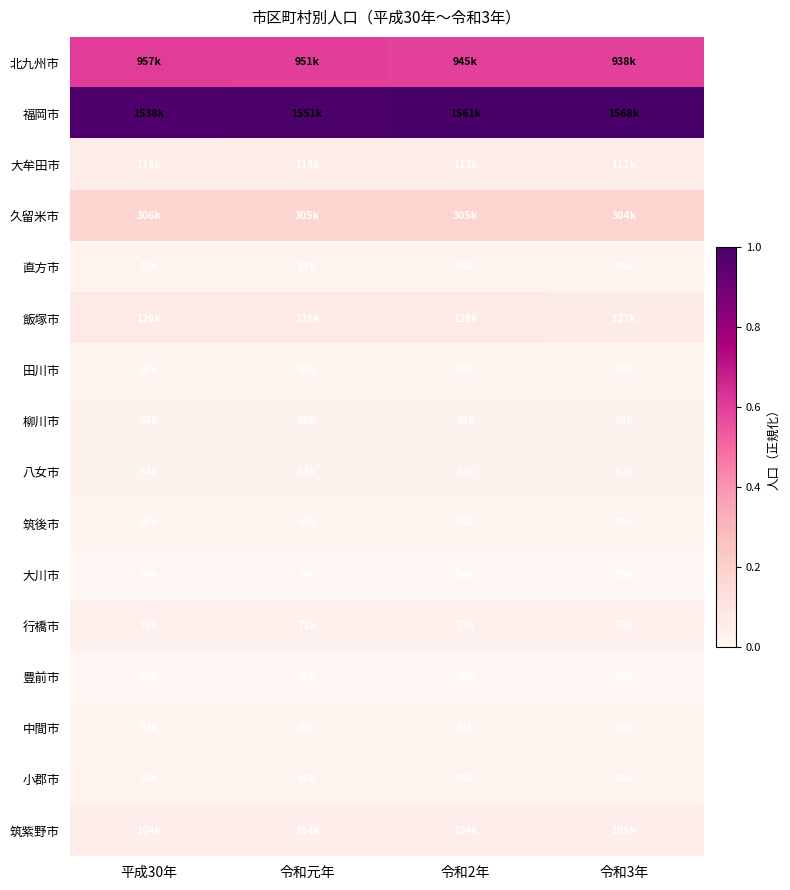

Reading left to right, extract all data points from this chart.

北九州市: 平成30年=0.6	令和元年=0.6	令和2年=0.6	令和3年=0.6
福岡市: 平成30年=1.0	令和元年=1.0	令和2年=1.0	令和3年=1.0
大牟田市: 平成30年=0.1	令和元年=0.1	令和2年=0.1	令和3年=0.1
久留米市: 平成30年=0.2	令和元年=0.2	令和2年=0.2	令和3年=0.2
直方市: 平成30年=0.0	令和元年=0.0	令和2年=0.0	令和3年=0.0
飯塚市: 平成30年=0.1	令和元年=0.1	令和2年=0.1	令和3年=0.1
田川市: 平成30年=0.0	令和元年=0.0	令和2年=0.0	令和3年=0.0
柳川市: 平成30年=0.0	令和元年=0.0	令和2年=0.0	令和3年=0.0
八女市: 平成30年=0.0	令和元年=0.0	令和2年=0.0	令和3年=0.0
筑後市: 平成30年=0.0	令和元年=0.0	令和2年=0.0	令和3年=0.0
大川市: 平成30年=0.0	令和元年=0.0	令和2年=0.0	令和3年=0.0
行橋市: 平成30年=0.0	令和元年=0.0	令和2年=0.0	令和3年=0.0
豊前市: 平成30年=0.0	令和元年=0.0	令和2年=0.0	令和3年=0.0
中間市: 平成30年=0.0	令和元年=0.0	令和2年=0.0	令和3年=0.0
小郡市: 平成30年=0.0	令和元年=0.0	令和2年=0.0	令和3年=0.0
筑紫野市: 平成30年=0.1	令和元年=0.1	令和2年=0.1	令和3年=0.1